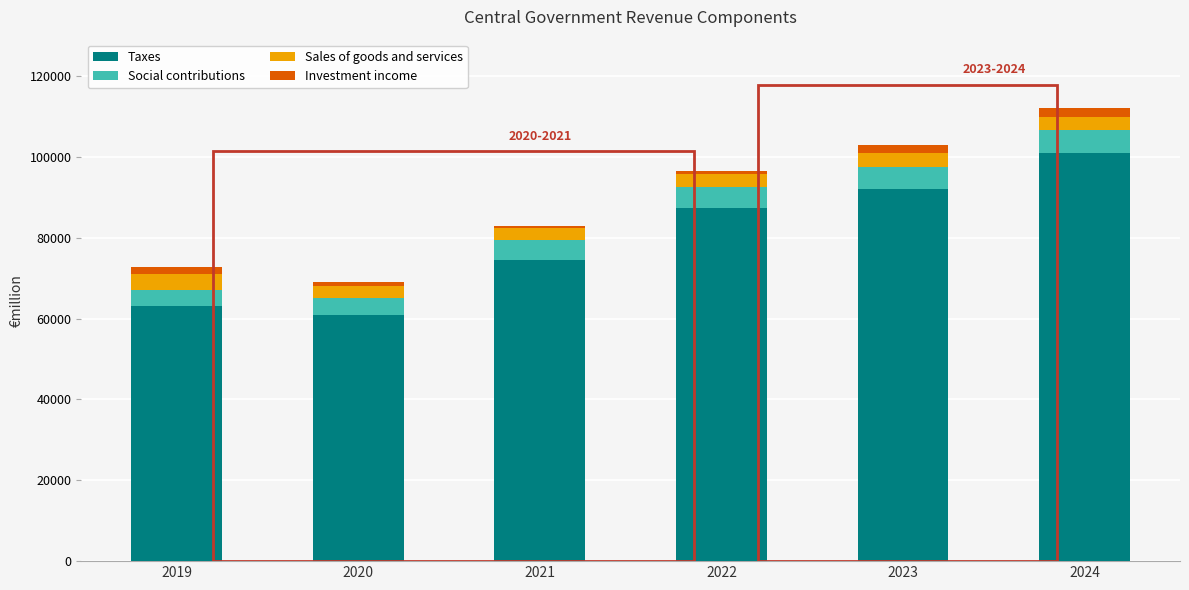

The value of Taxes at 2024 is 100977. True or false?

True